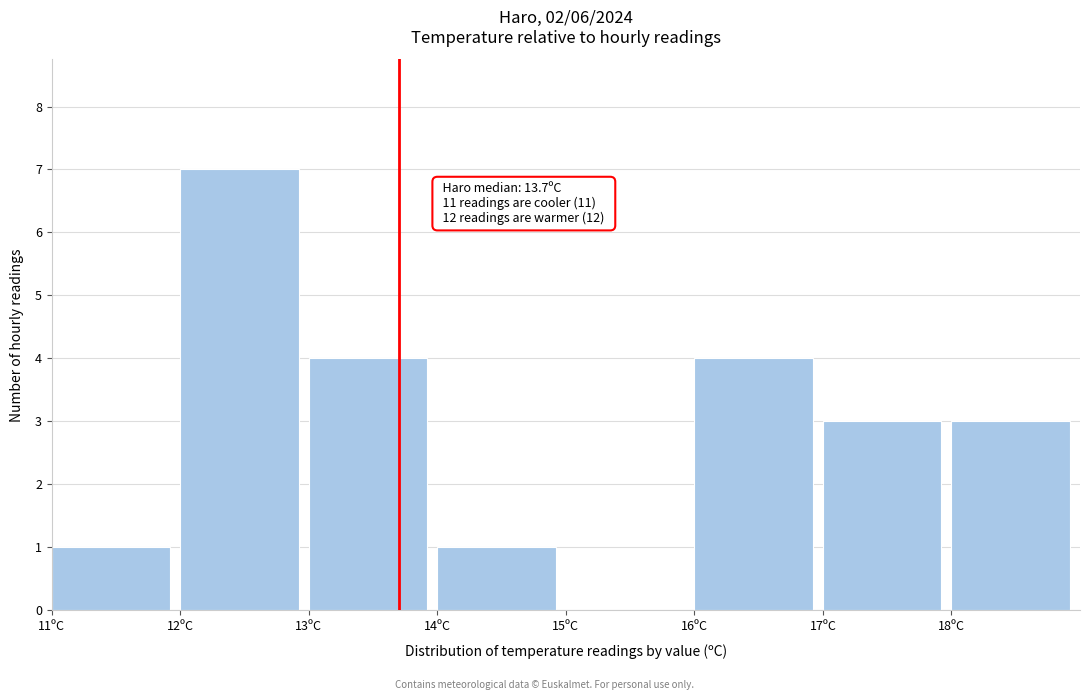

Over which range of the x-axis is the bar tallest?

12 to 13